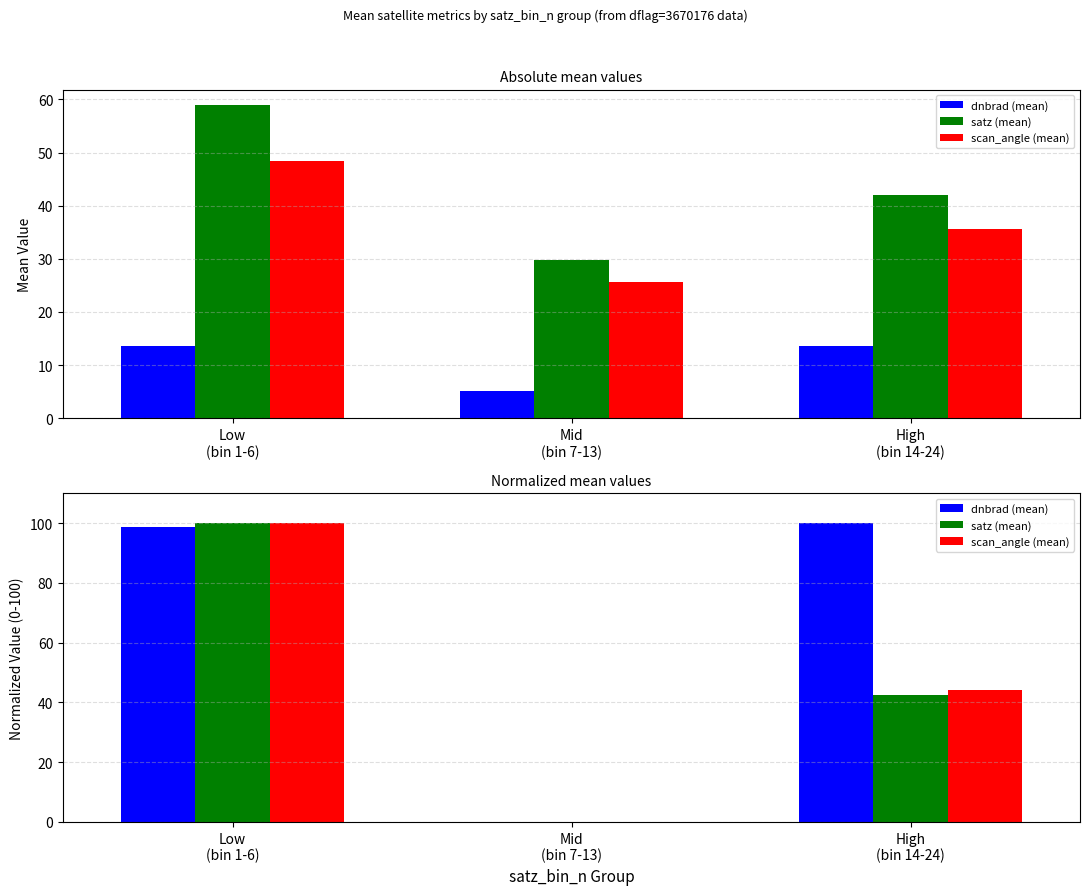

Reading left to right, list all the values displayed in this chart.

dnbrad (mean): 98.6	0.0	100.0
satz (mean): 100.0	0.0	42.3
scan_angle (mean): 100.0	0.0	44.1